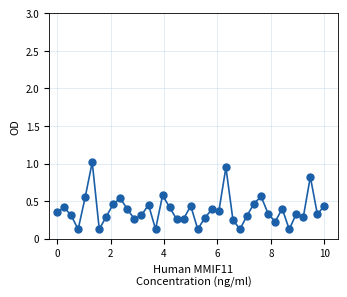

What is the sum of all values?

14.8